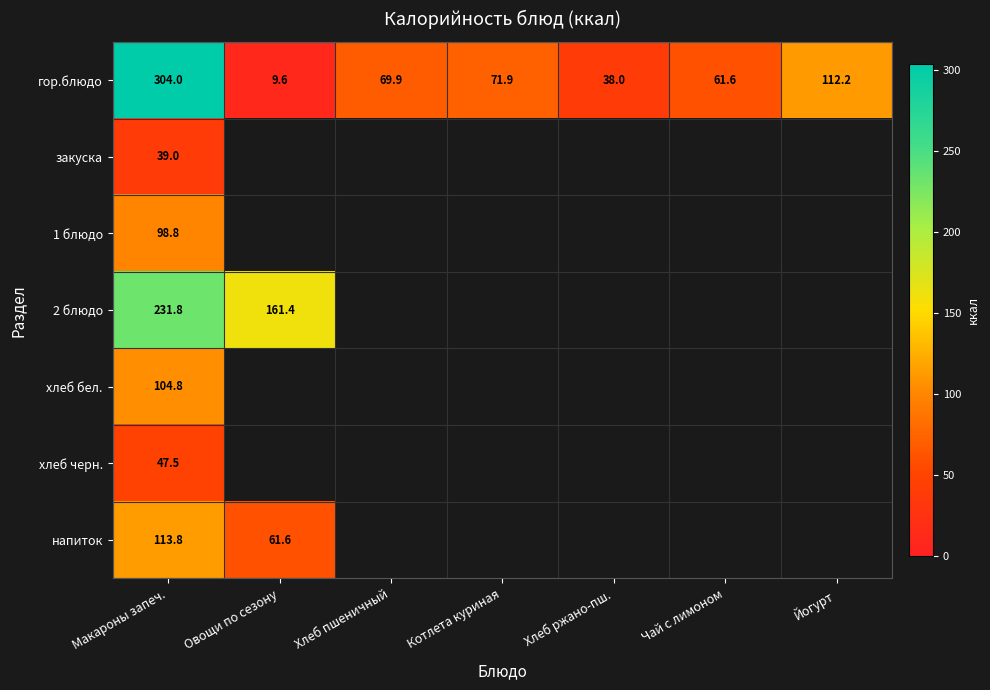

Is the value of гор.блюдо at Чай с лимоном greater than the value of 1 блюдо at Макароны запеч.?

No